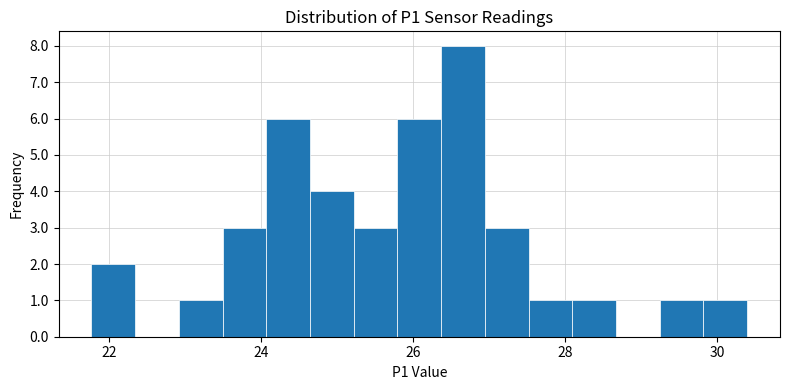

Around what value on the x-axis is the tallest bar? Give the approximate position of its centre, as read against the axis.

26.6